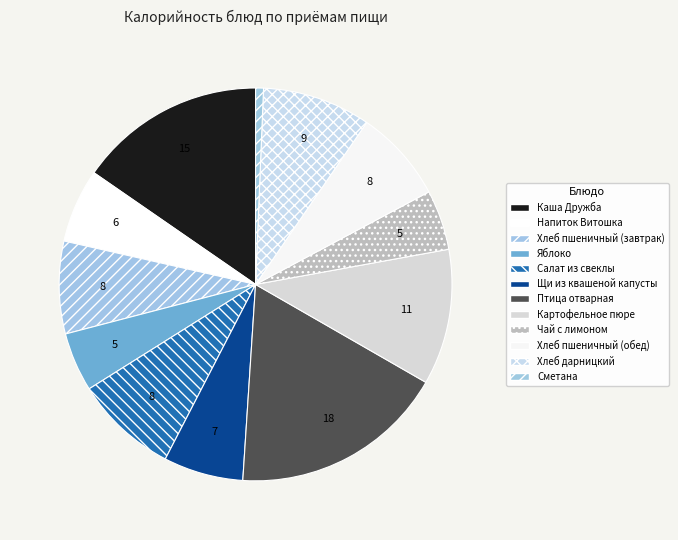

How many segments does this pie chart have?

12